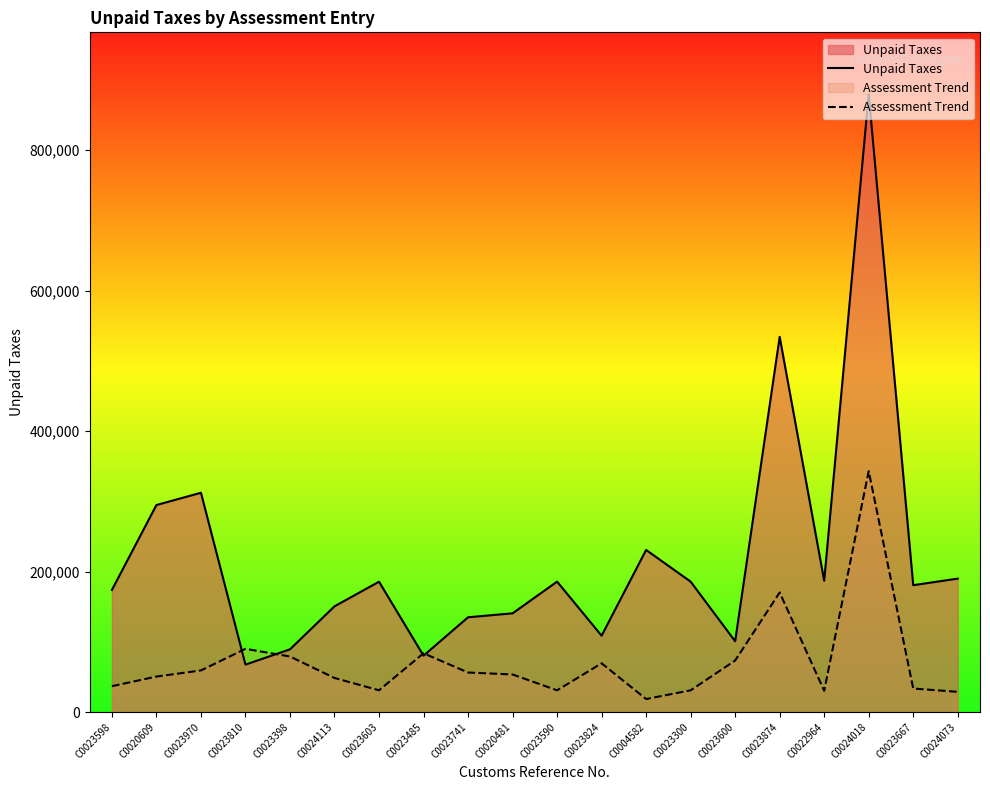

What is the sum of the Unpaid Taxes values at C0023600 and C0023485?

181152.0